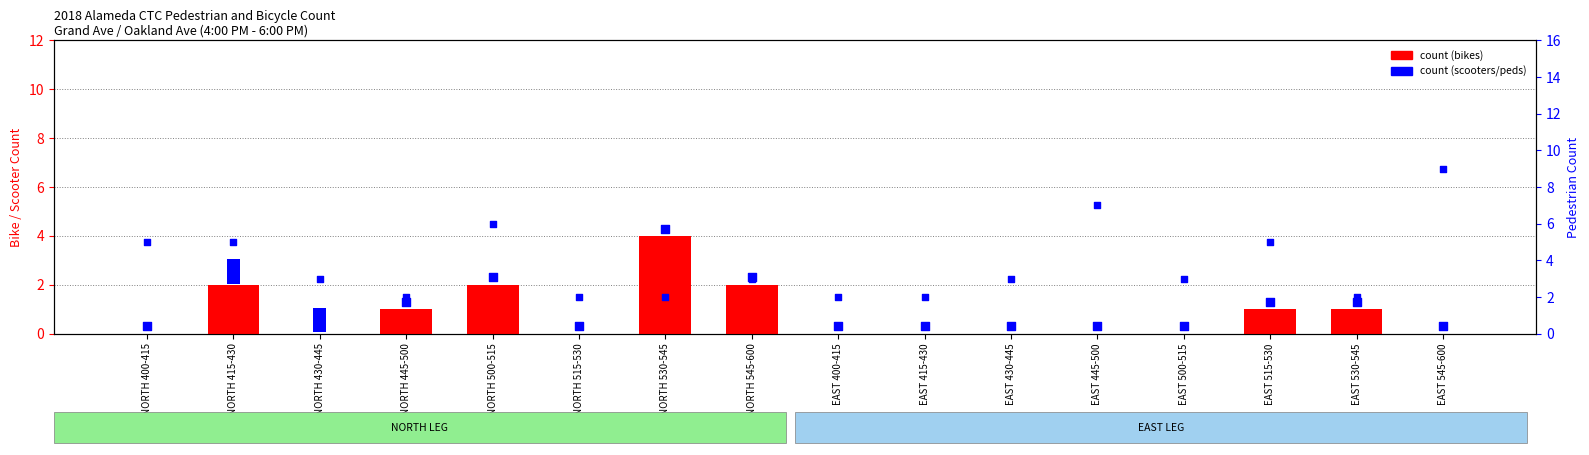

What is the change in value from NORTH 415-430 to EAST 430-445?

-2